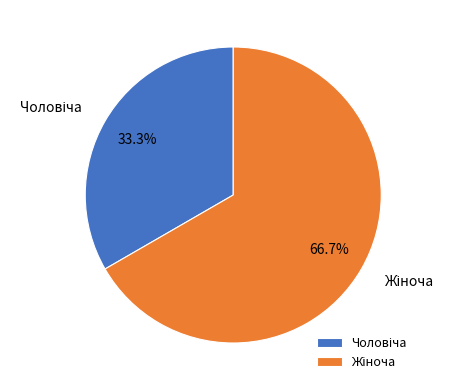

Is there any slice that represents more than half of the pie?

Yes